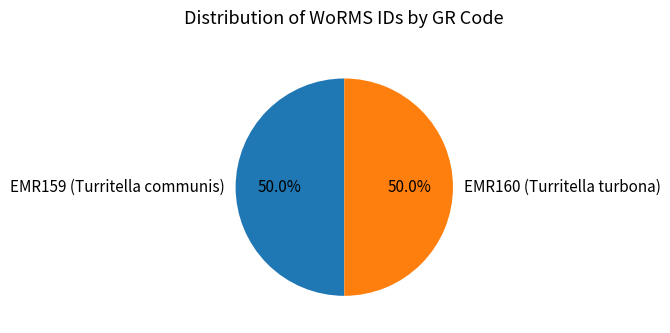

What is the ratio of the value at EMR160 (Turritella turbona) to the value at EMR159 (Turritella communis)?

1.0